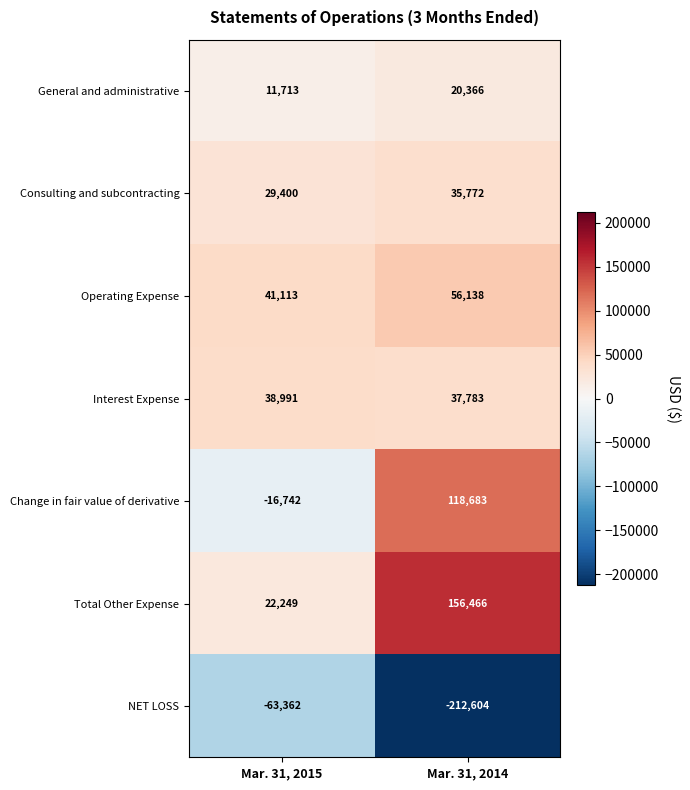

Is it true that General and administrative equals 11713 at Mar. 31, 2015?

True